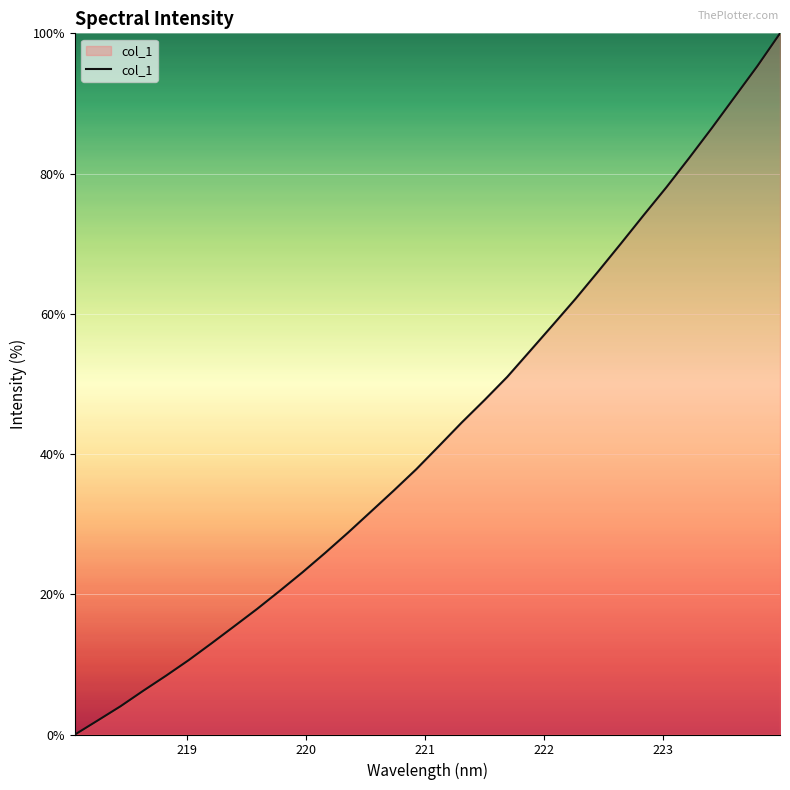

What is the difference between the maximum and minimum values?

100.0